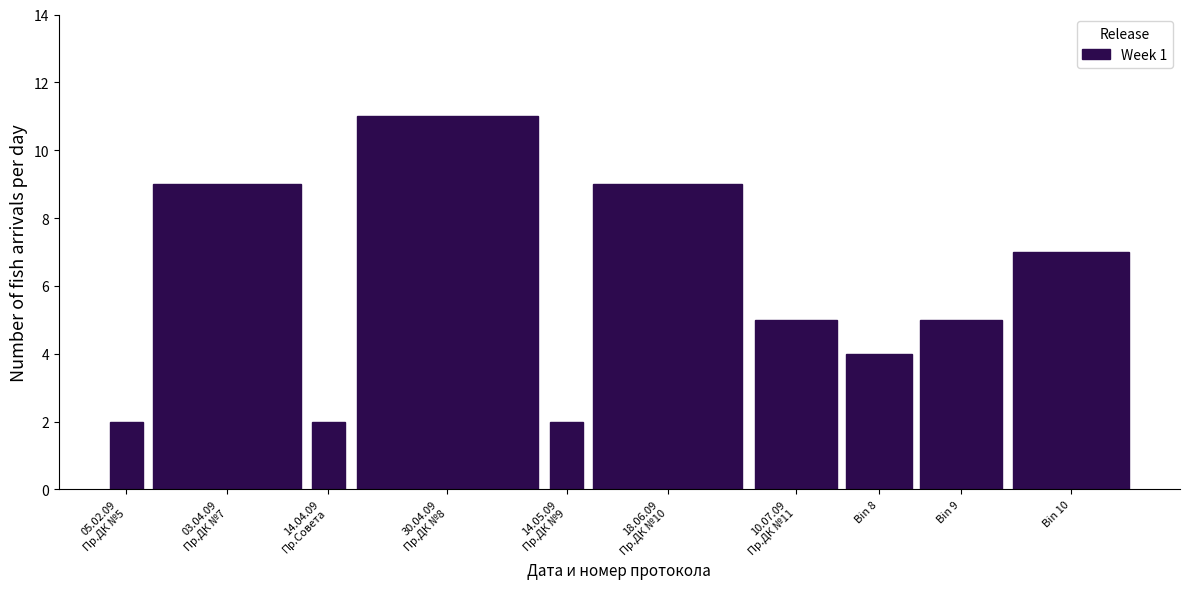

Reading right to left, what are all the values shown in this chart?

7	5	4	5	9	2	11	2	9	2